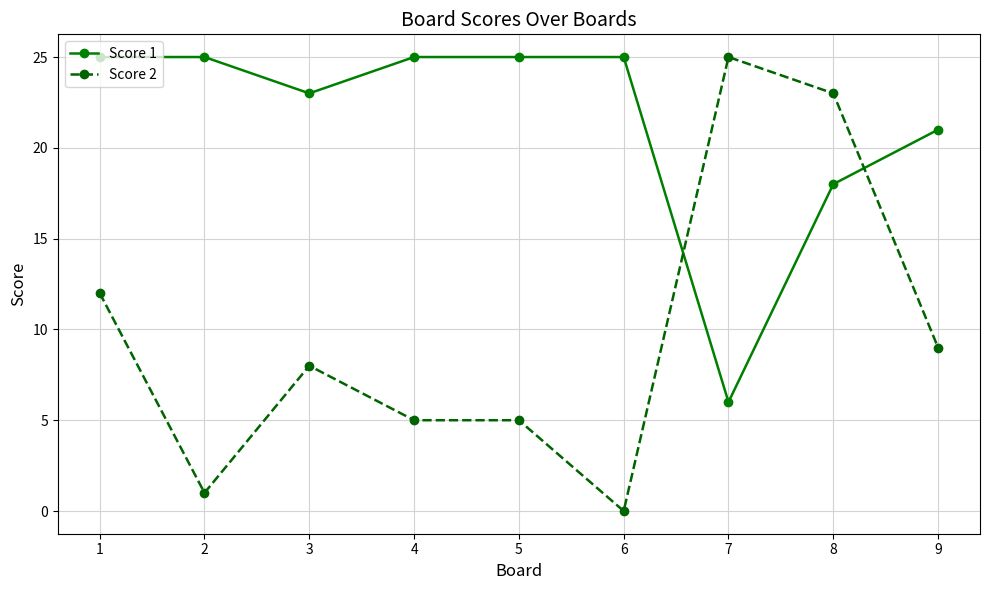

Where is Score 1 nearest to the value 15?

8